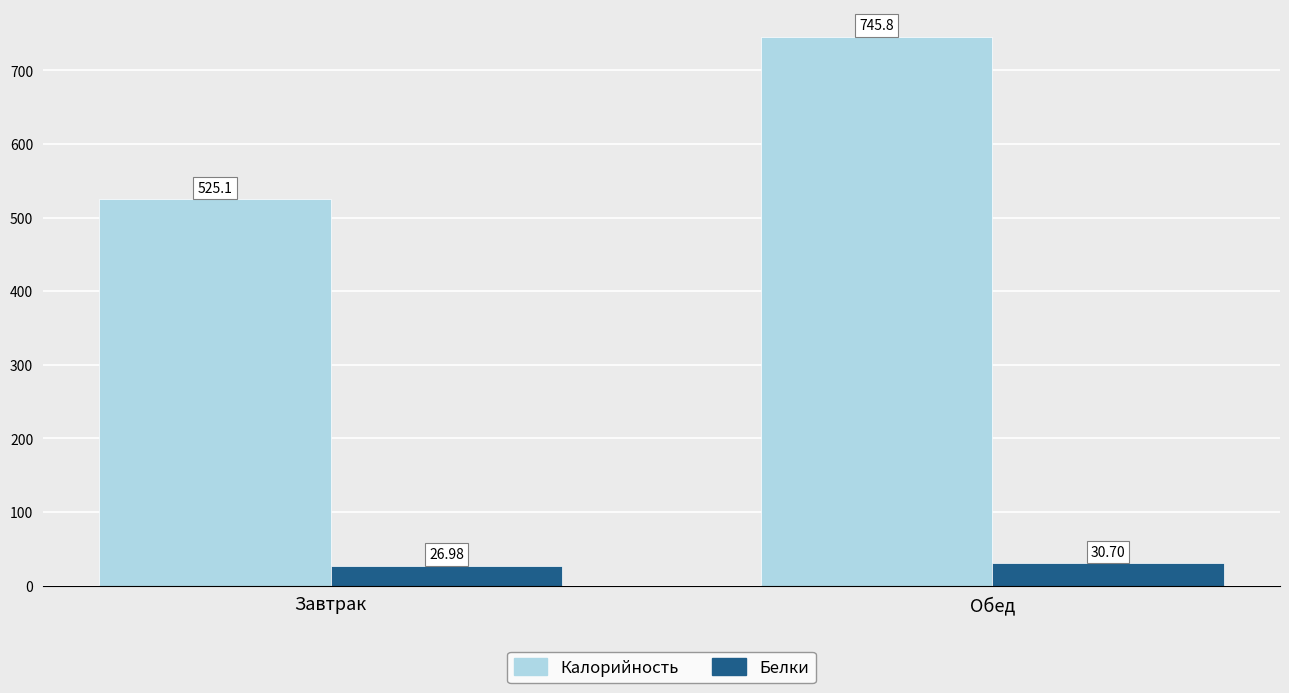

Which series has the widest spread of values?

Калорийность